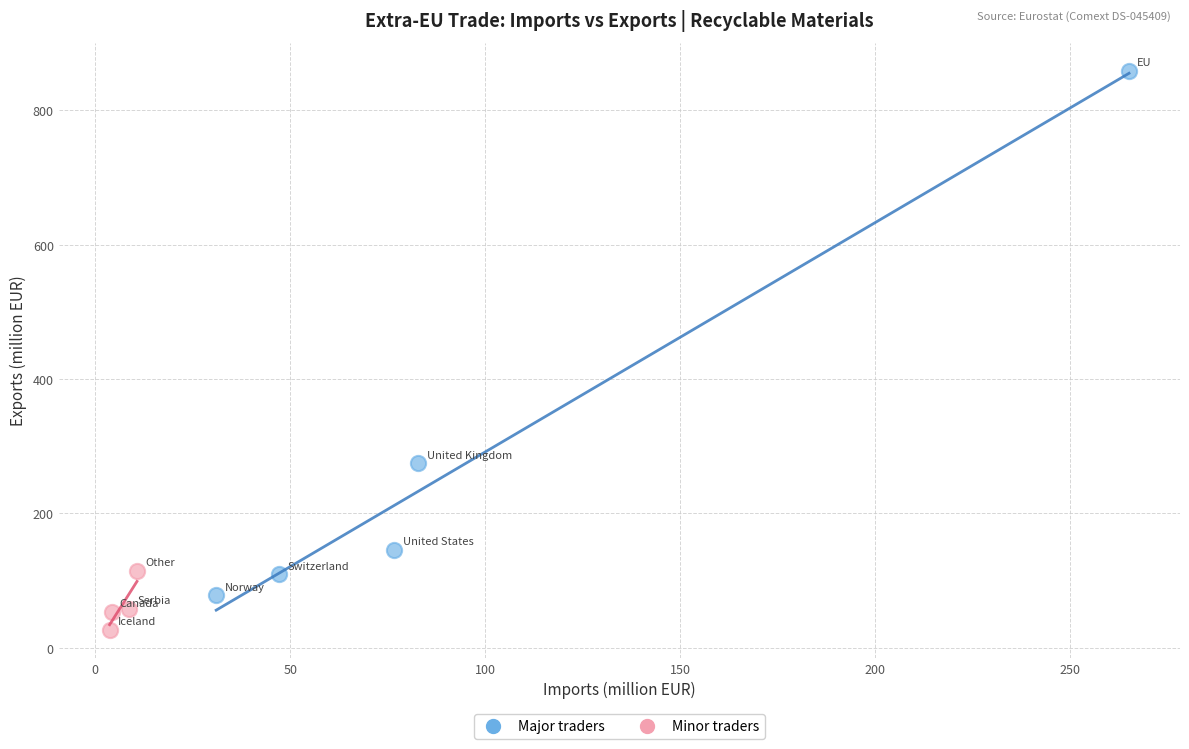

Which series contains the highest Y value?

Major traders